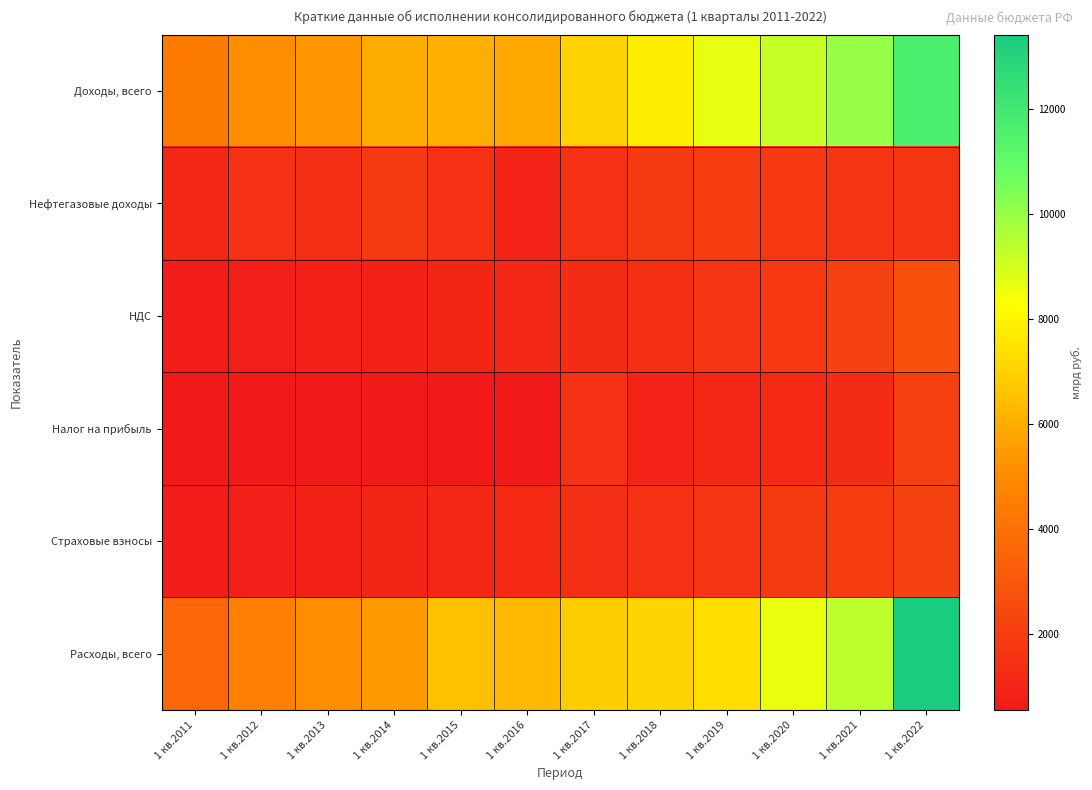

Between 1 кв.2012 and 1 кв.2016, which series saw the biggest shift?

Расходы, всего